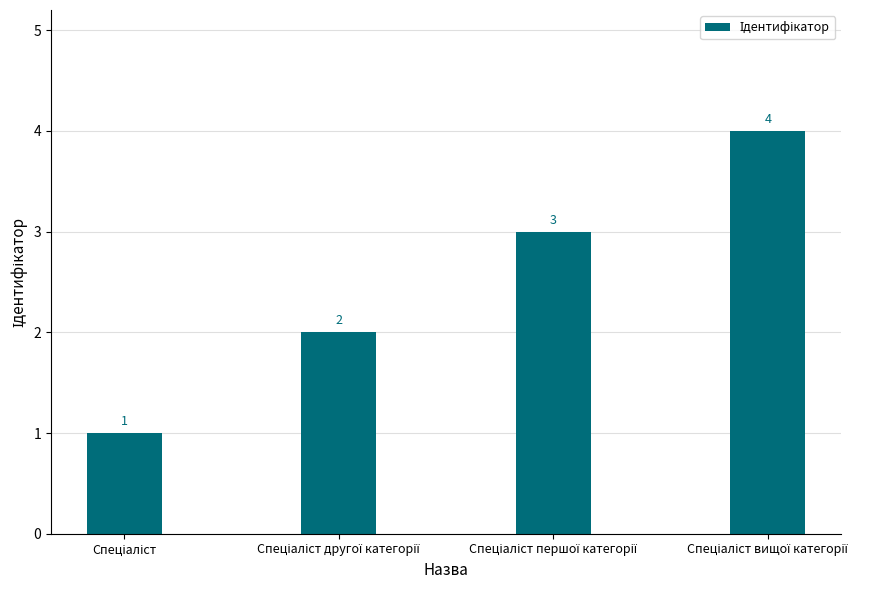

What is the difference between the maximum and minimum values?

3